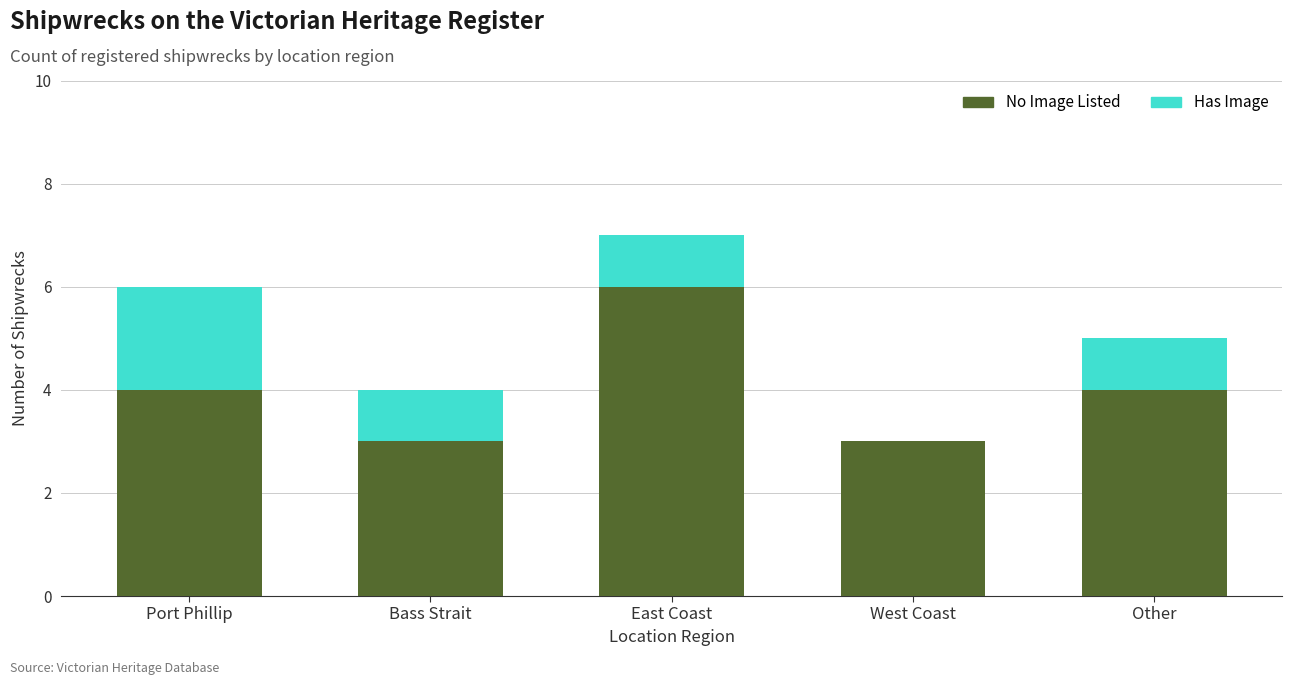

Reading left to right, what are the values for No Image Listed?

Port Phillip=4	Bass Strait=3	East Coast=6	West Coast=3	Other=4